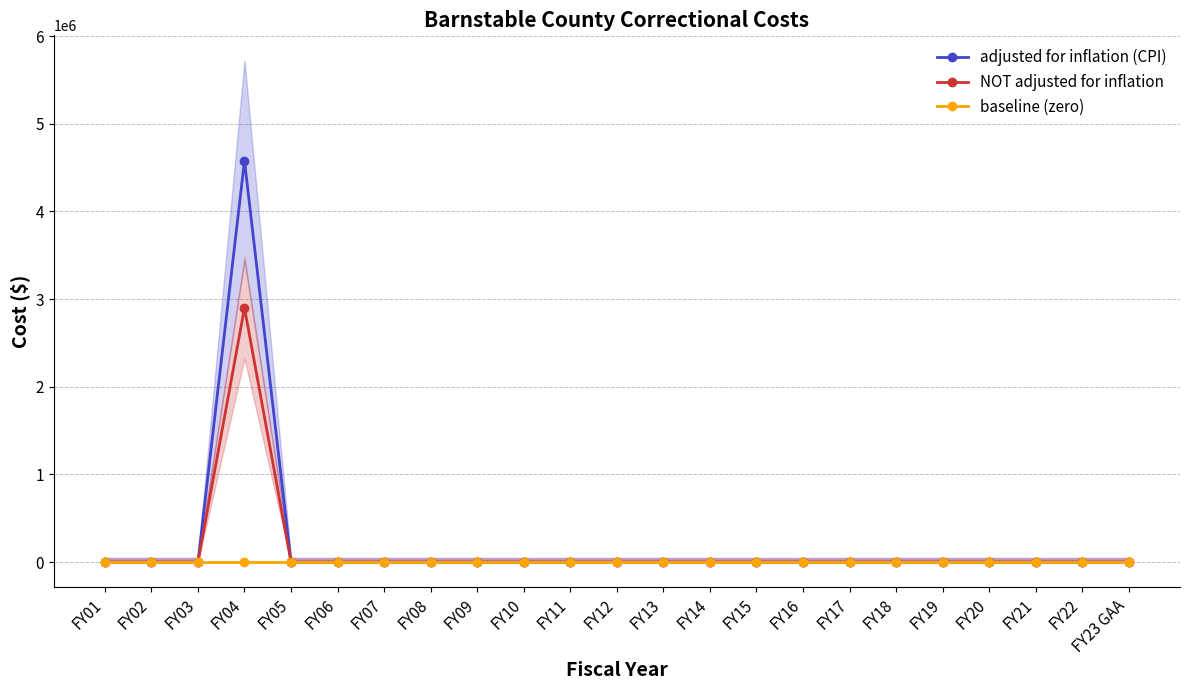

True or false: NOT adjusted for inflation and baseline (zero) intersect in this chart.

False